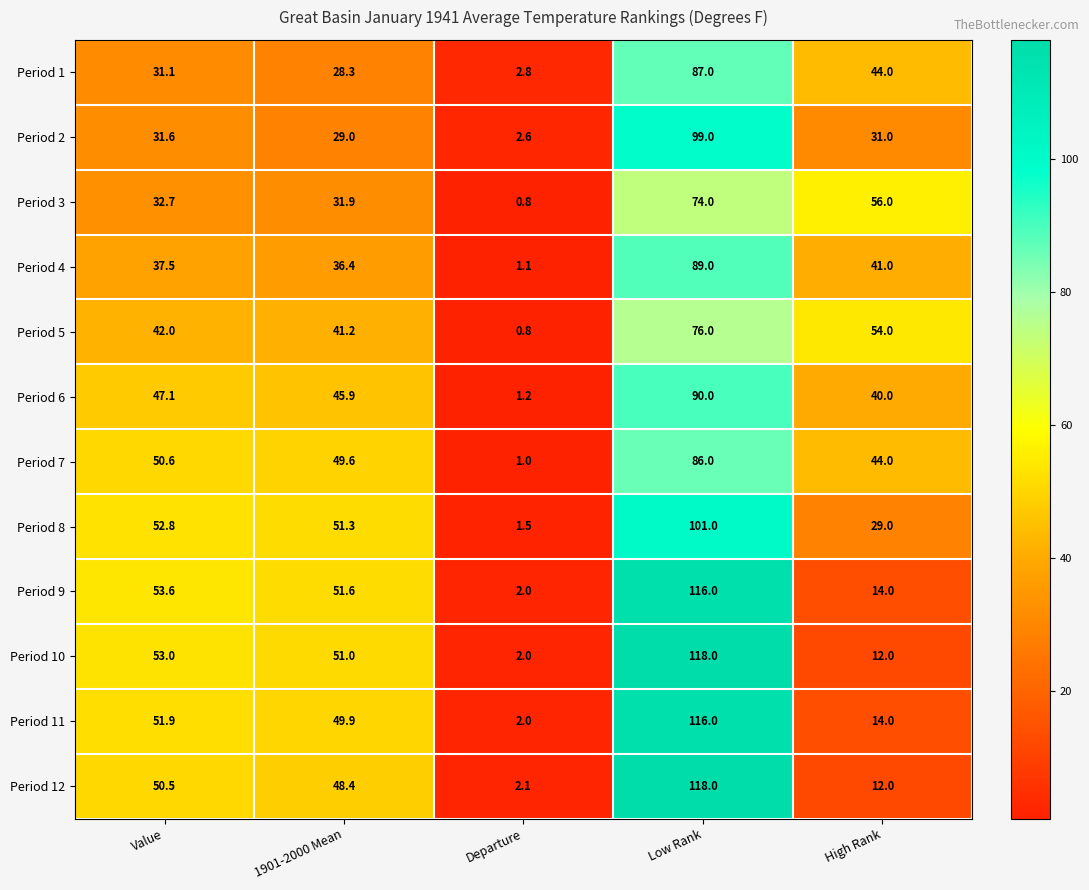

Rank the categories by Period 3 value from lowest to highest.

Departure, 1901-2000 Mean, Value, High Rank, Low Rank